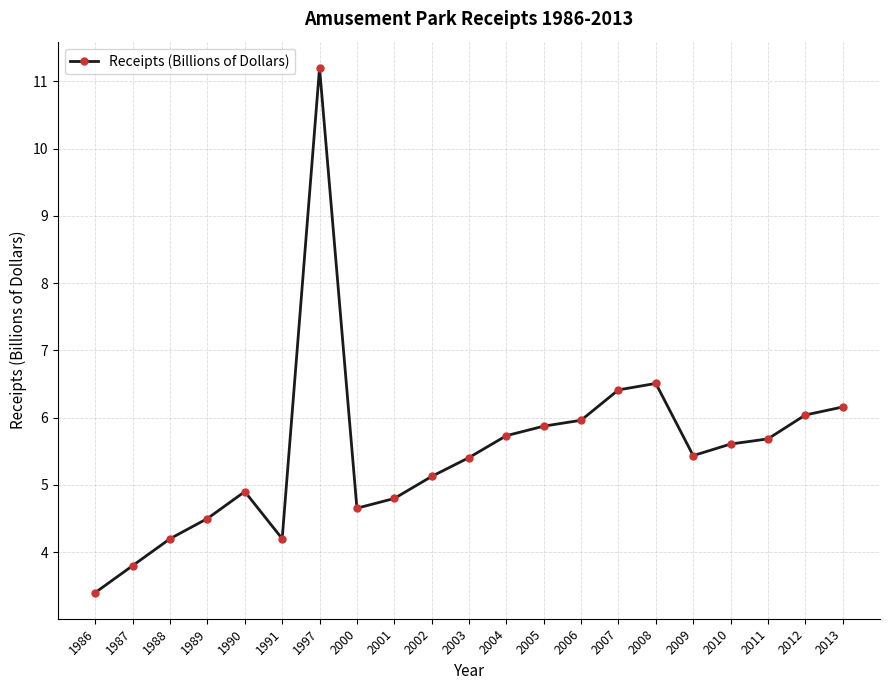

Which has a higher value, 1988 or 1987?

1988